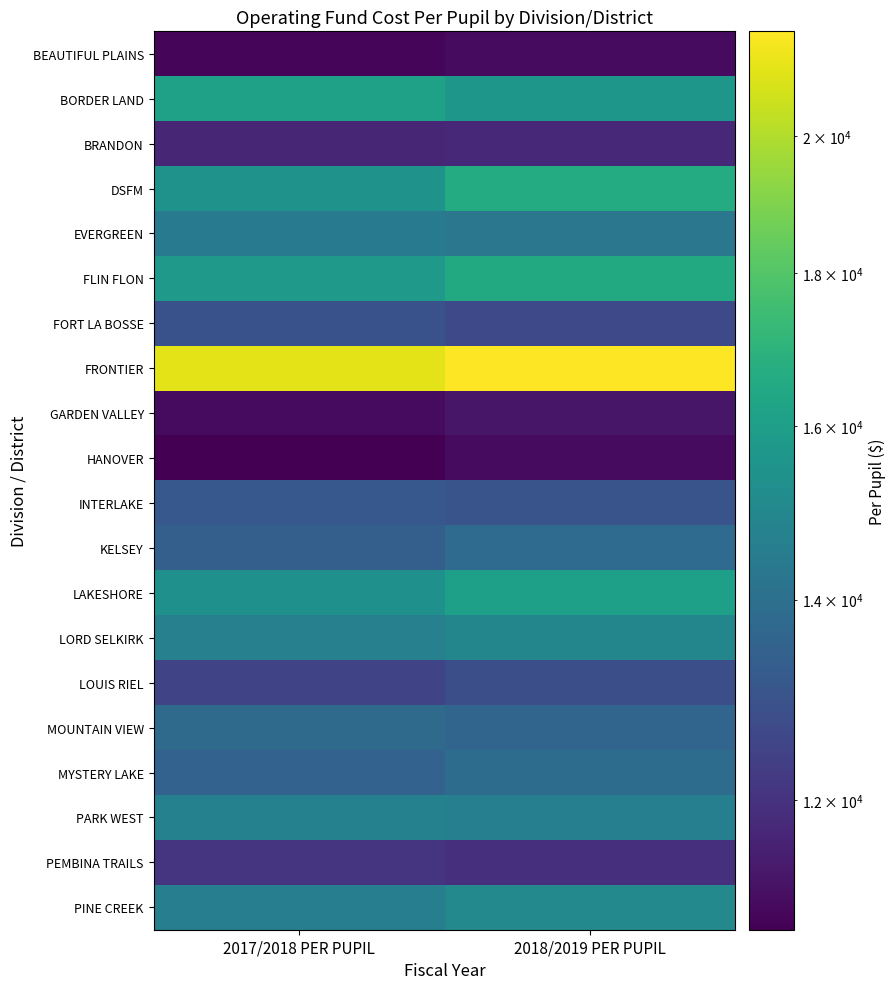

At 2017/2018 PER PUPIL, list the series in order from smallest to largest.

HANOVER, BEAUTIFUL PLAINS, GARDEN VALLEY, BRANDON, PEMBINA TRAILS, LOUIS RIEL, FORT LA BOSSE, INTERLAKE, KELSEY, MYSTERY LAKE, MOUNTAIN VIEW, EVERGREEN, PINE CREEK, LORD SELKIRK, PARK WEST, LAKESHORE, DSFM, FLIN FLON, BORDER LAND, FRONTIER